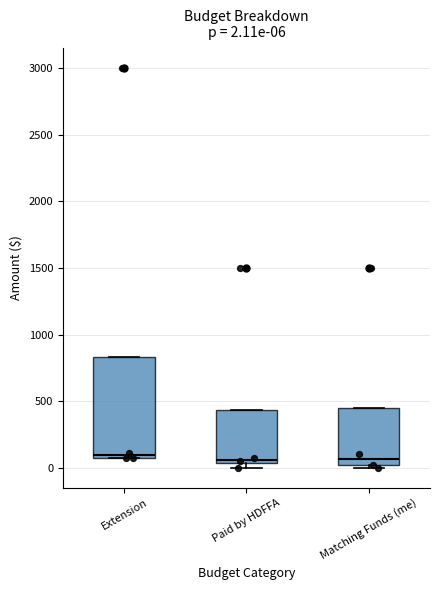

Which box is the tallest, from its lower edge to its upper edge?

Extension